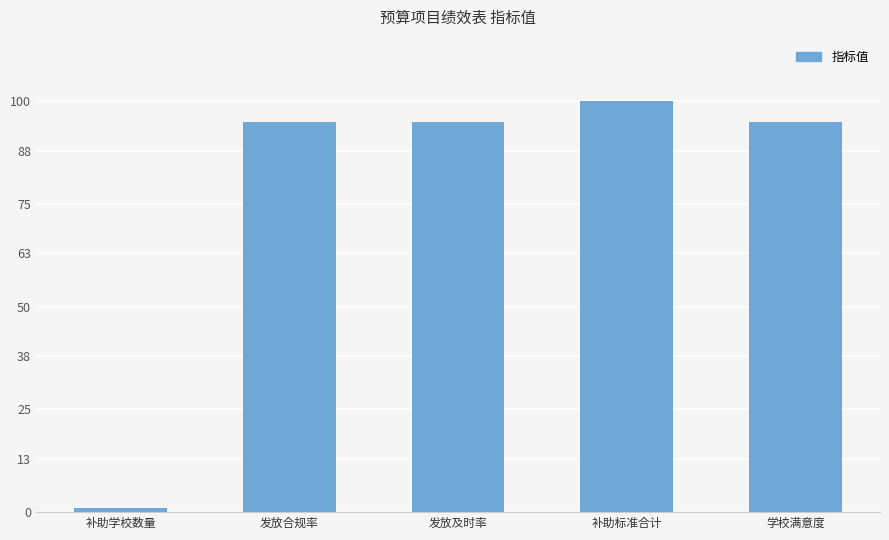

Which label corresponds to the largest value in the chart?

补助标准合计